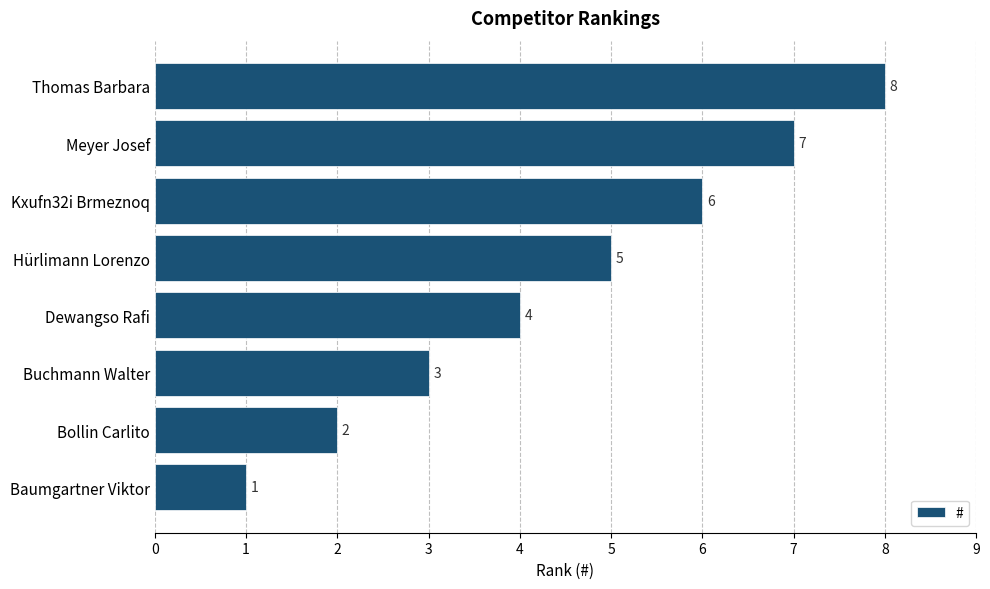

Approximately how many times larger is the value at Thomas Barbara compared to Baumgartner Viktor?

8.0